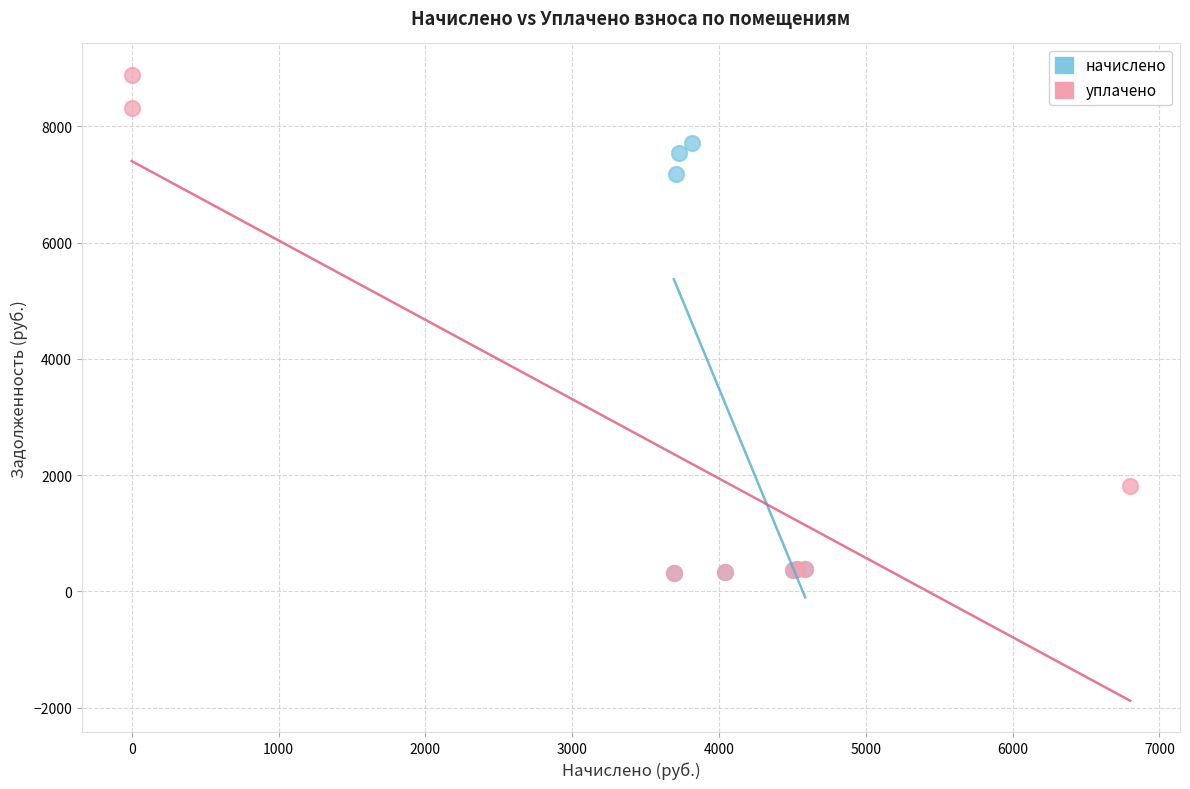

Which series contains the highest Y value?

уплачено